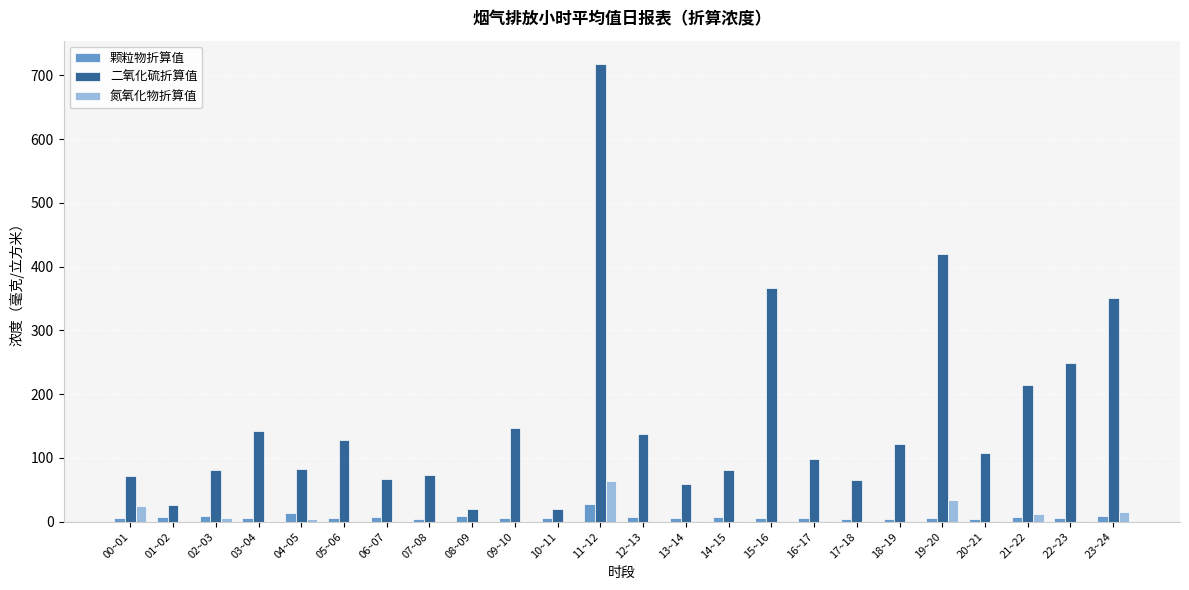

Which series changed the most between 03~04 and 15~16?

二氧化硫折算值